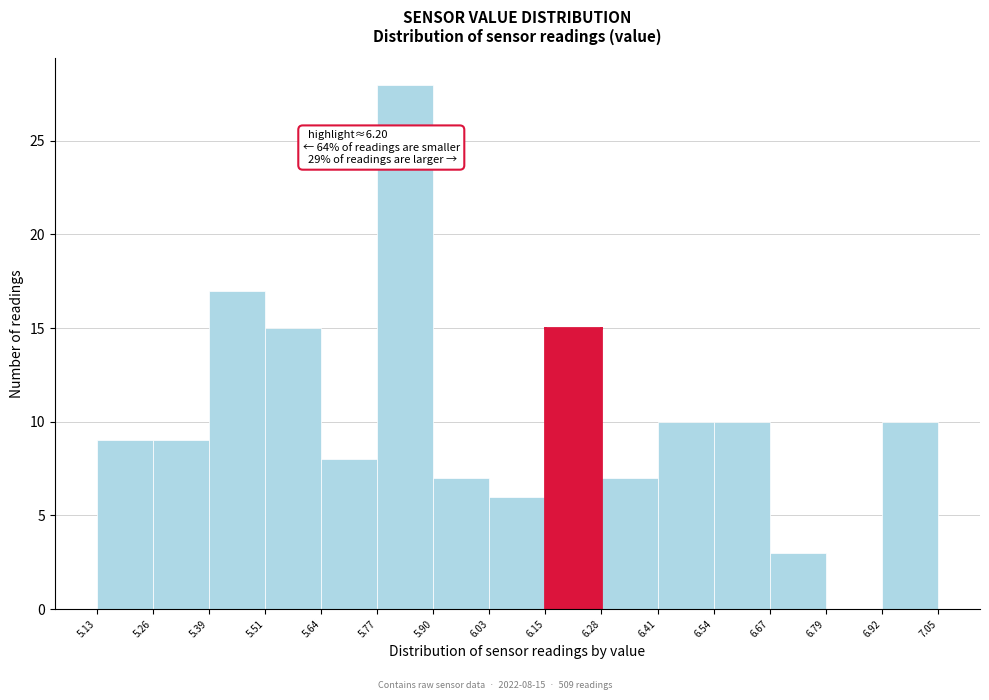

Which range on the x-axis has the tallest bar?

5.77 to 5.90